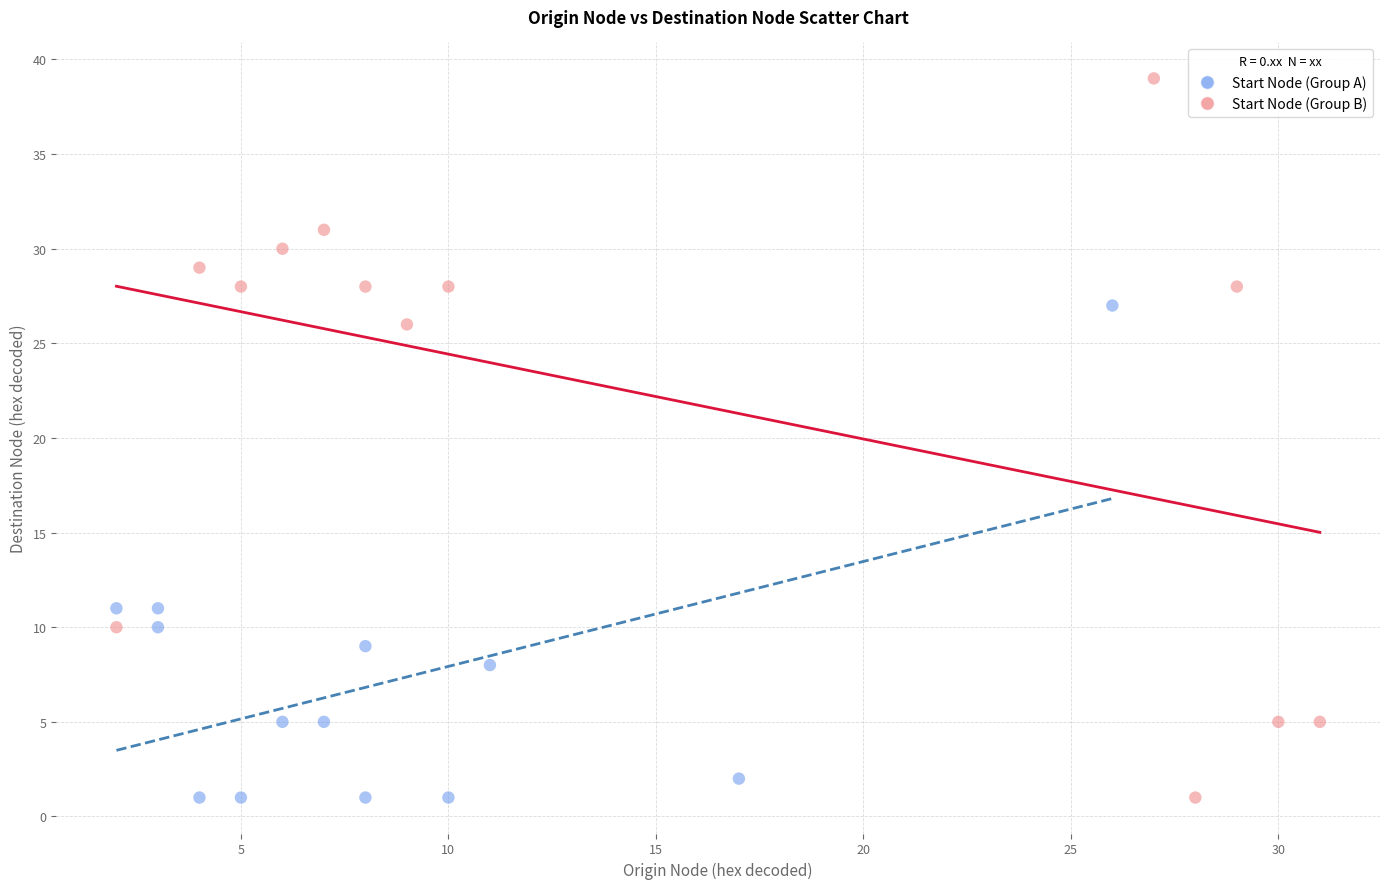

Which series contains the highest Y value?

Start Node (Group B)